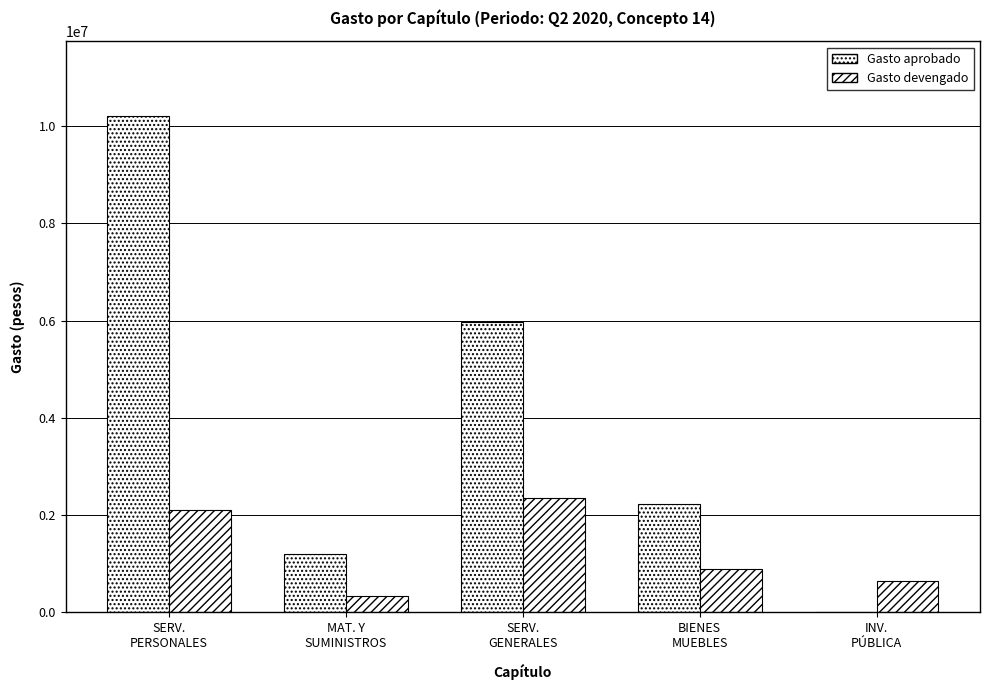

What is the sum of the Gasto devengado values at SERV.
PERSONALES and BIENES
MUEBLES?

2980363.9